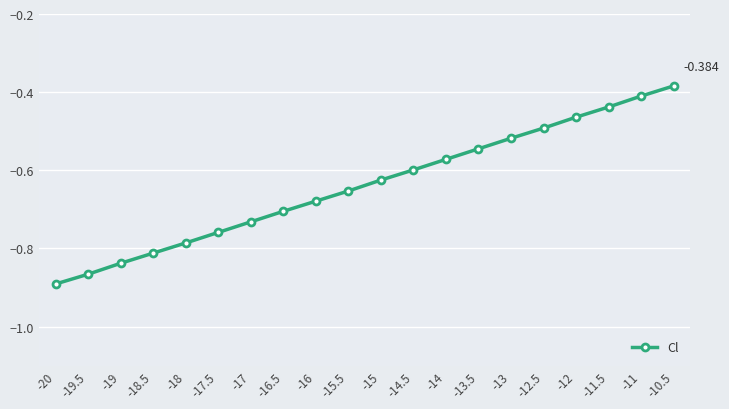

True or false: the data has more than 2 interior local peaks.

False